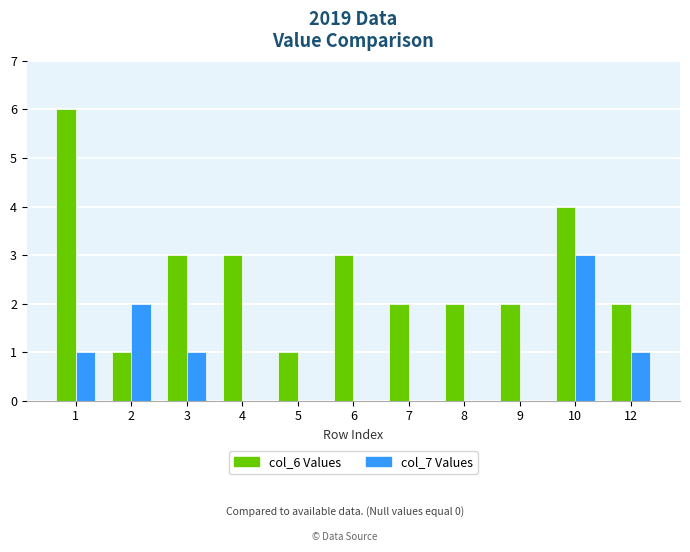

What is the average value of the col_7 Values series?

1